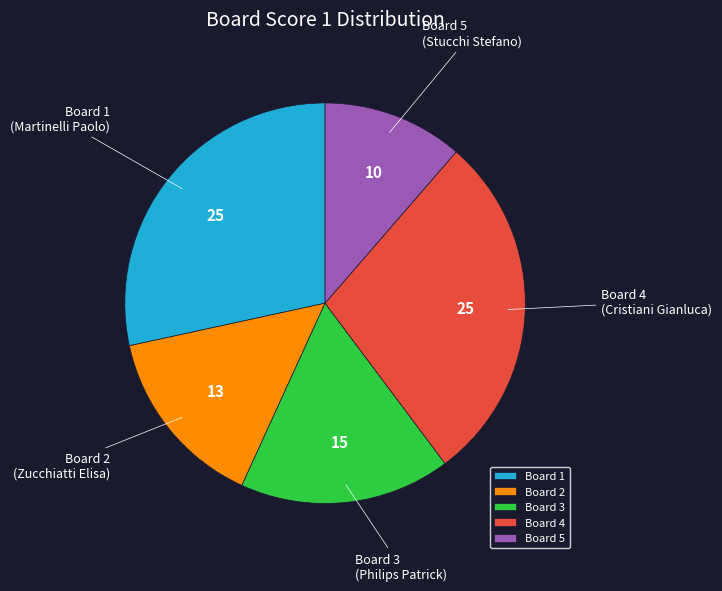

Is there a majority slice in this chart?

No